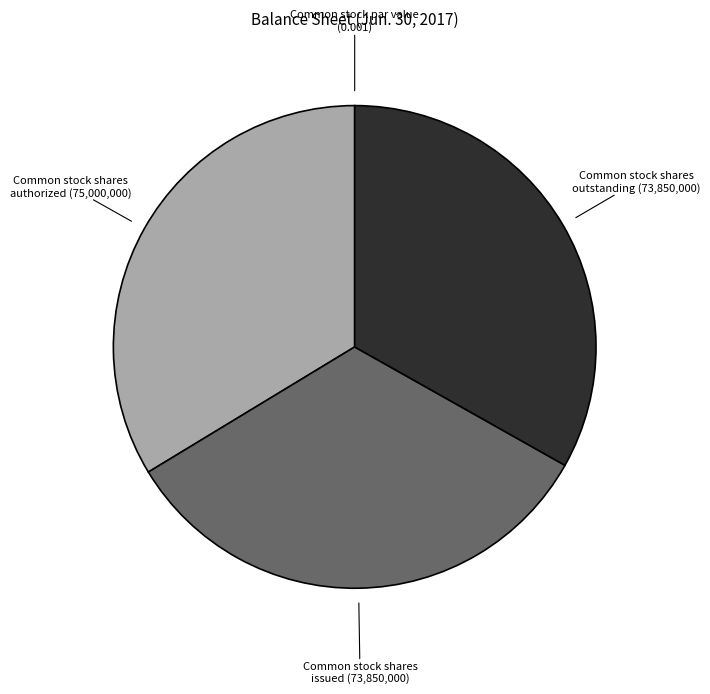

Is there a majority slice in this chart?

No